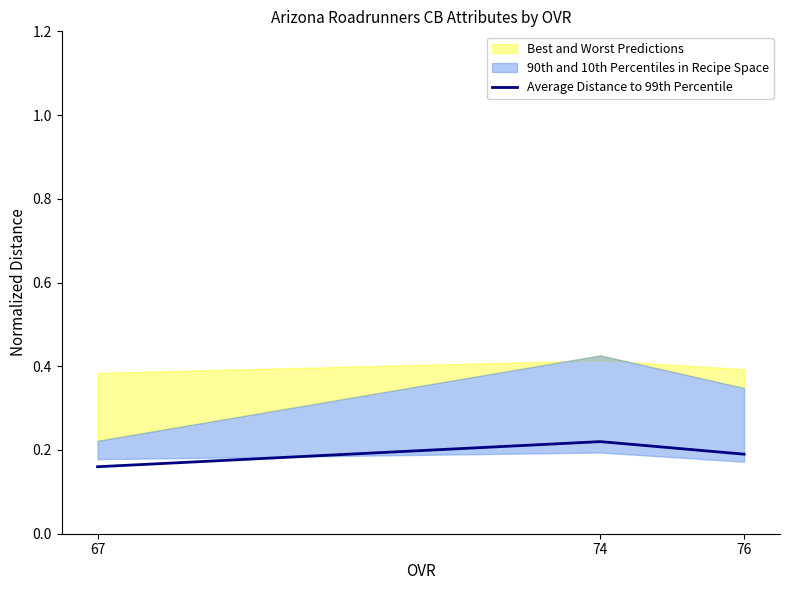

Reading left to right, what are all the values shown in this chart?

0.2	0.2	0.2